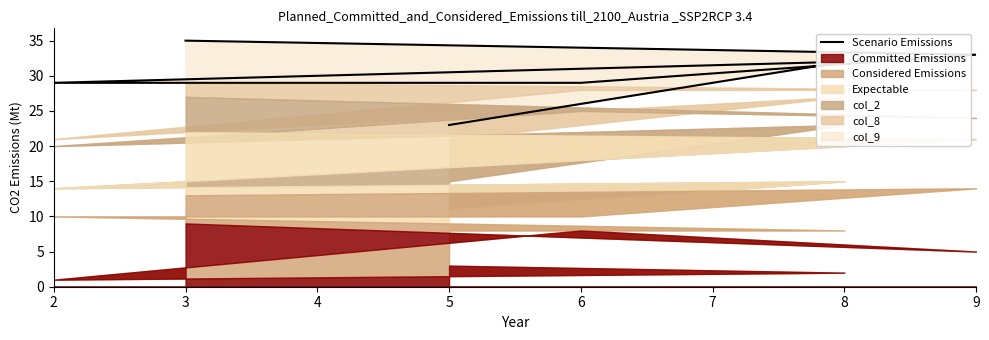

What is the ratio of the value at 9 to the value at 2?

1.1